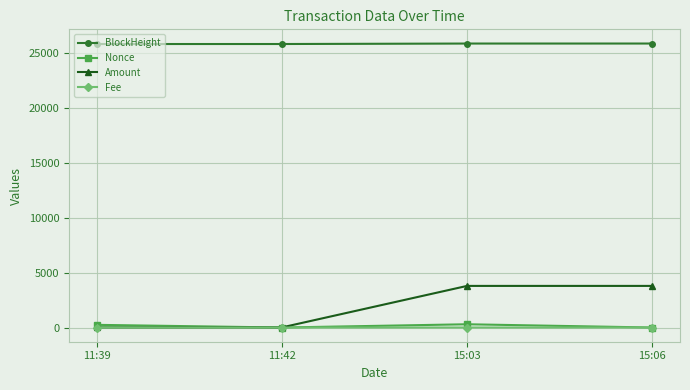

What is the maximum value shown in the chart?

25877.0